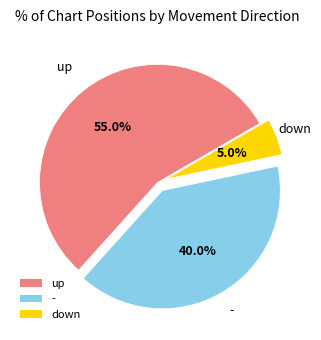

How many segments does this pie chart have?

3